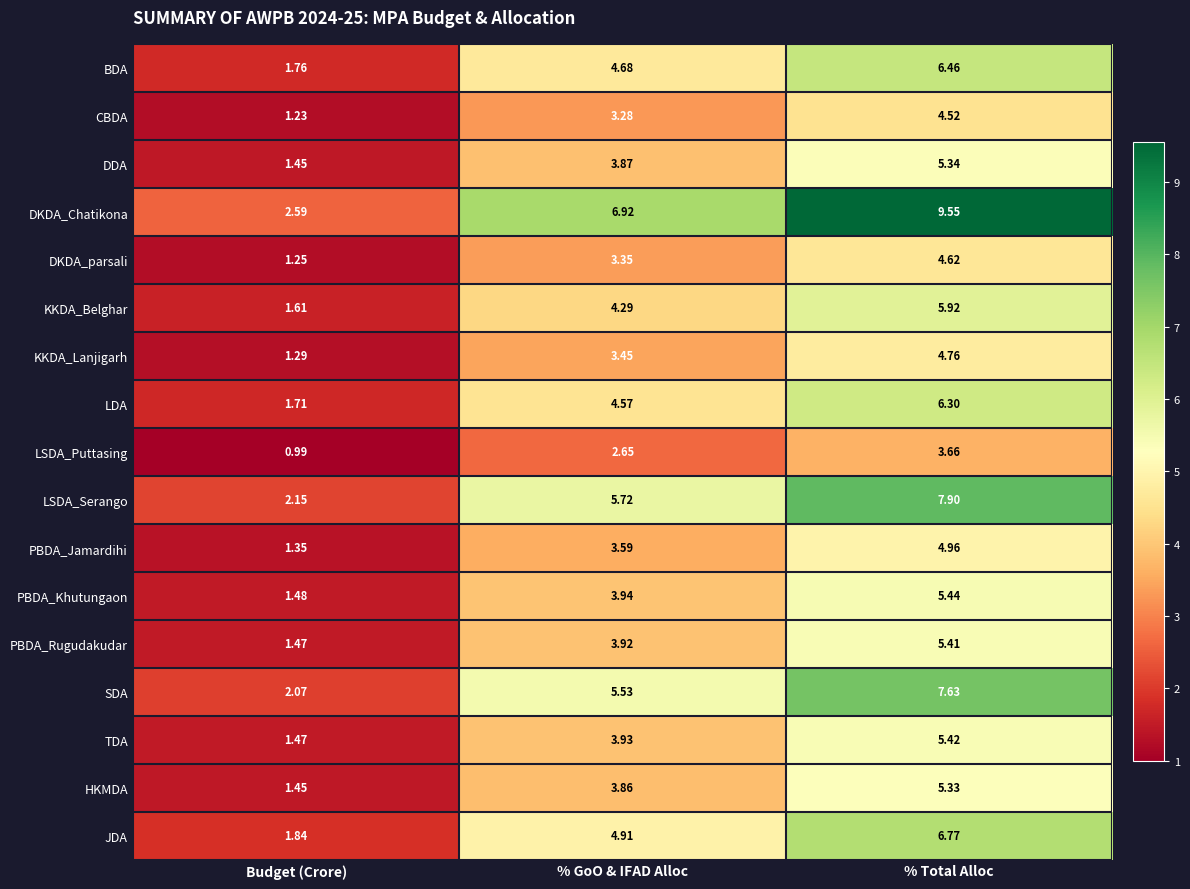

Is the value of TDA at Budget (Crore) greater than the value of KKDA_Belghar at Budget (Crore)?

No